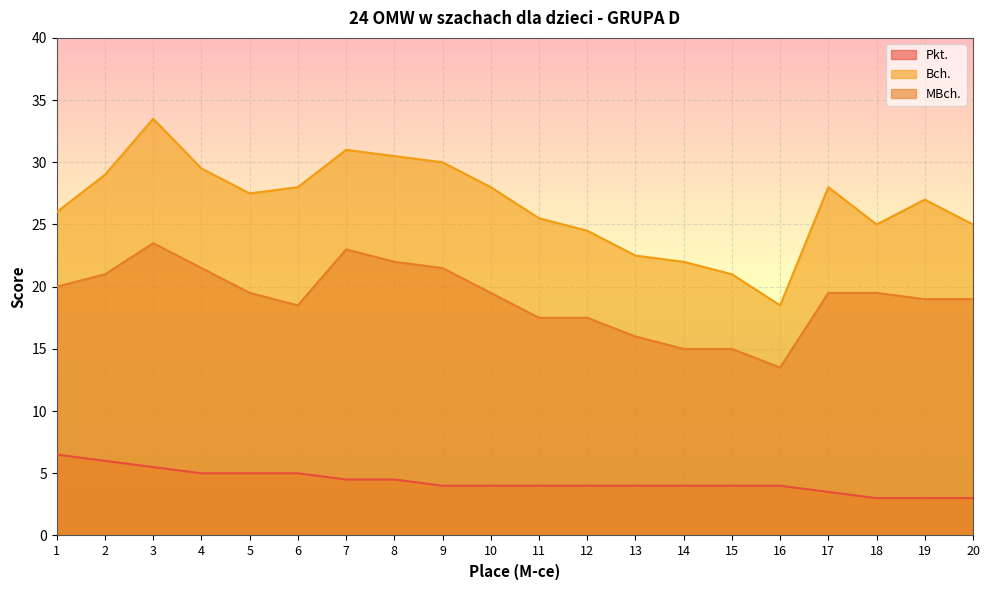

Which series has the largest total across all categories?

Bch.